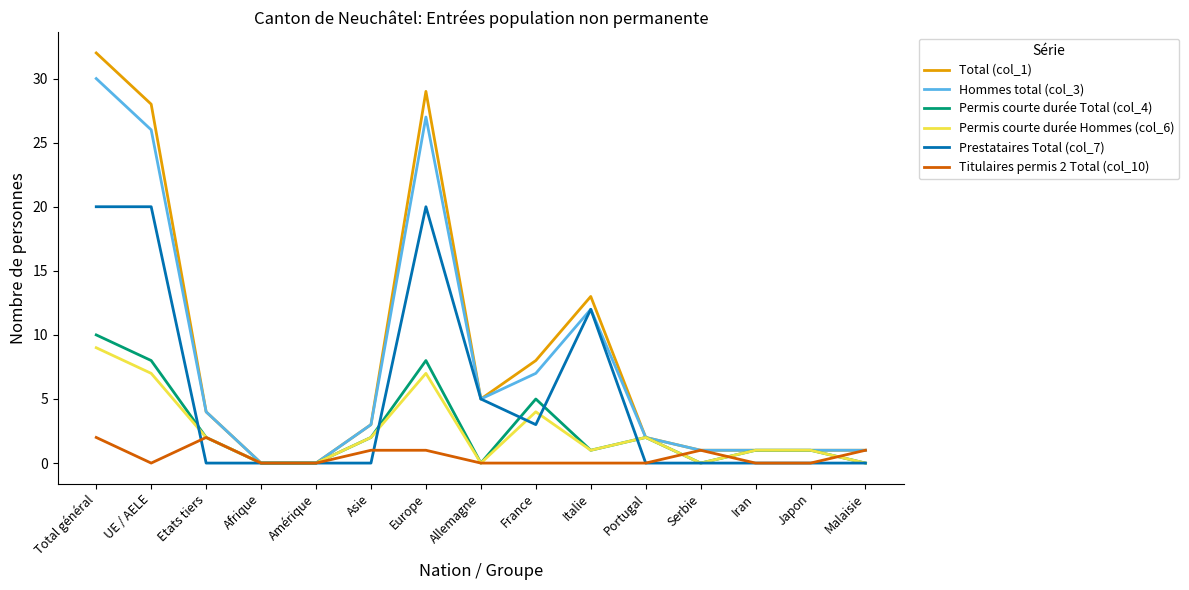

Which series changed the most between Etats tiers and Europe?

Total (col_1)